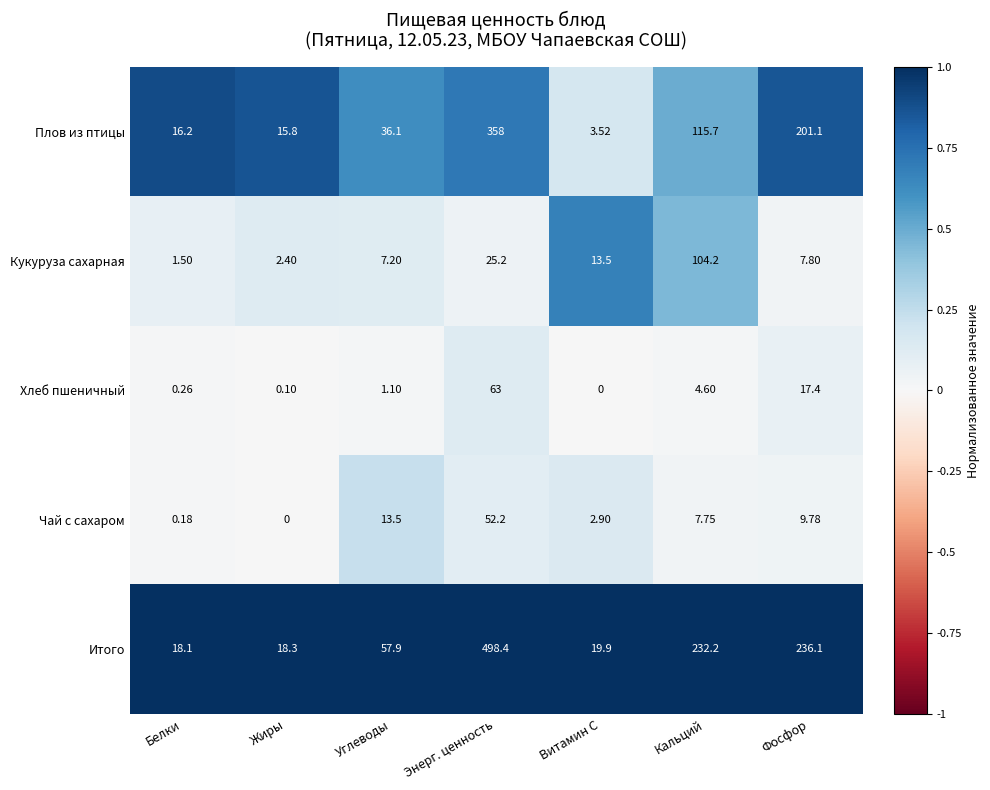

Which series has the largest total across all categories?

Итого